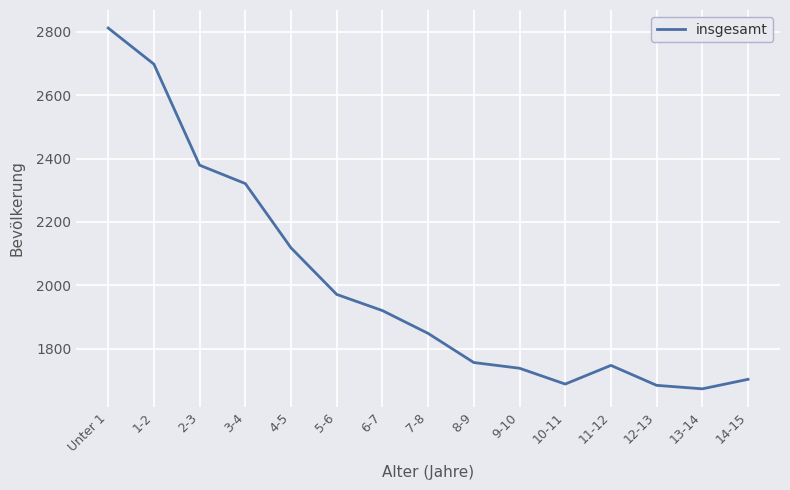

Where is the data nearest to the value 2242?

3-4